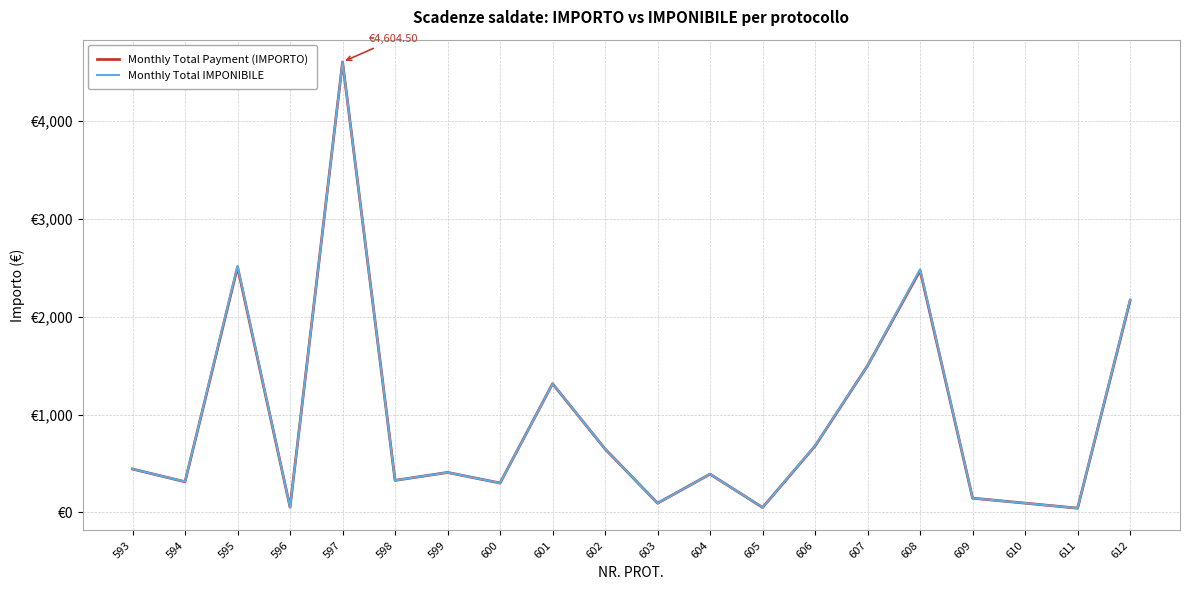

What is the value of the Monthly Total IMPONIBILE point at the 15th from the left?

1500.0